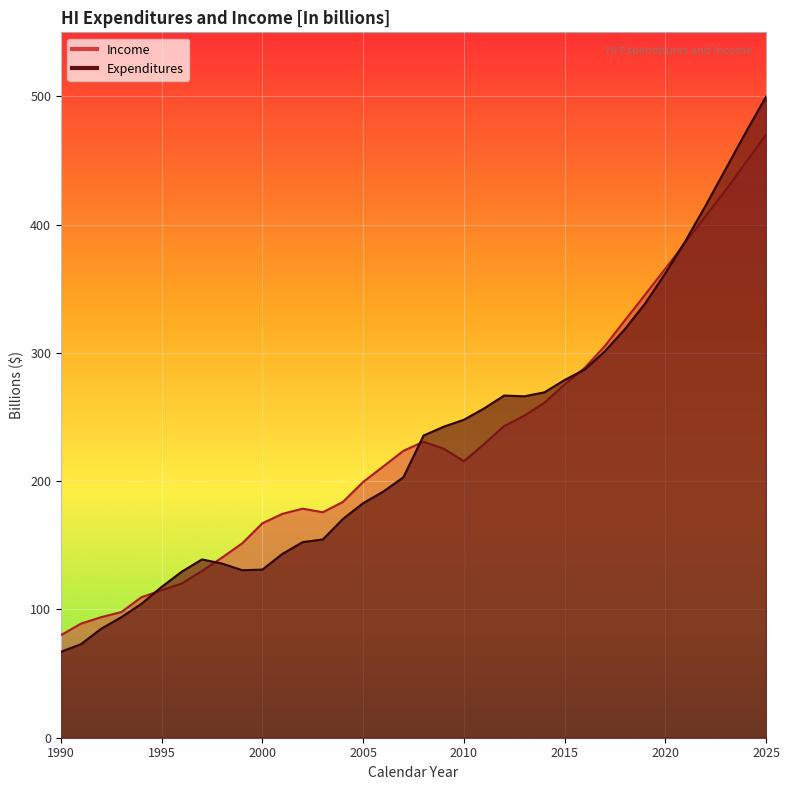

What is the value of the Income point at the 32nd from the left?

386.2